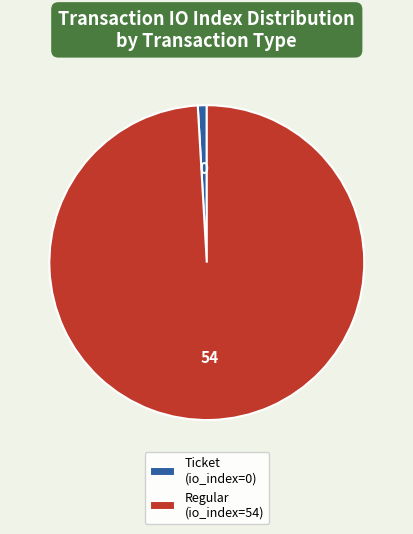

Is Regular (io_index=54) the majority of the pie?

Yes